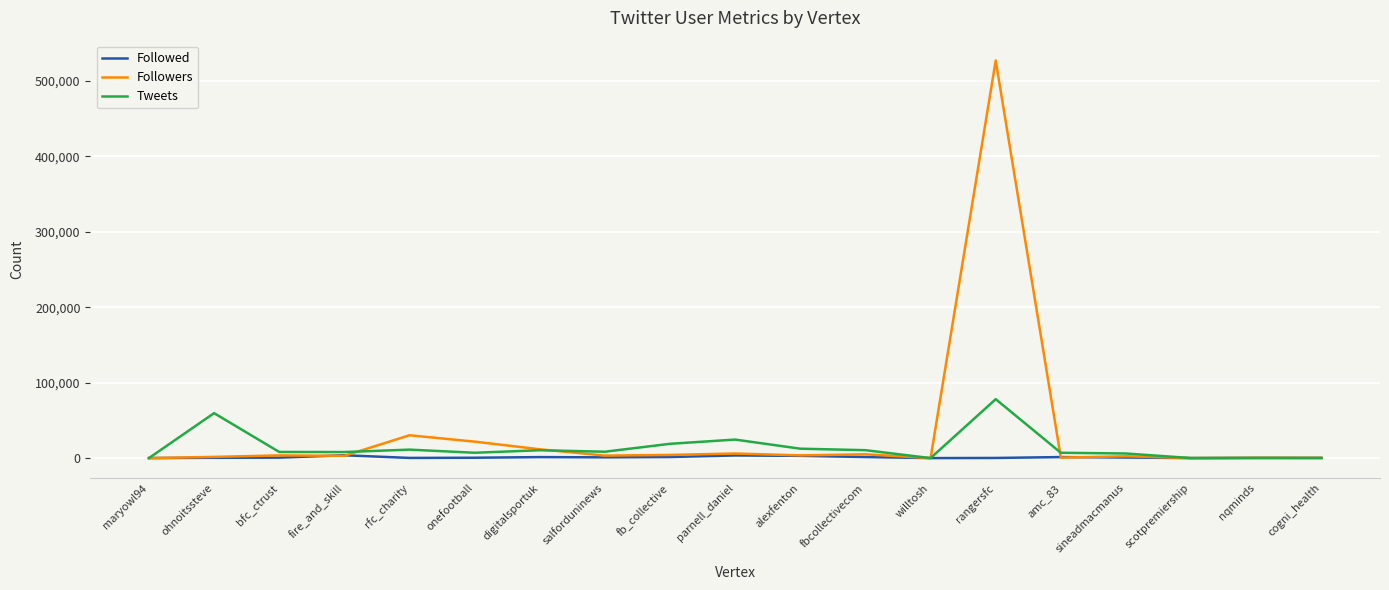

What is the highest value of the Tweets series?

78130